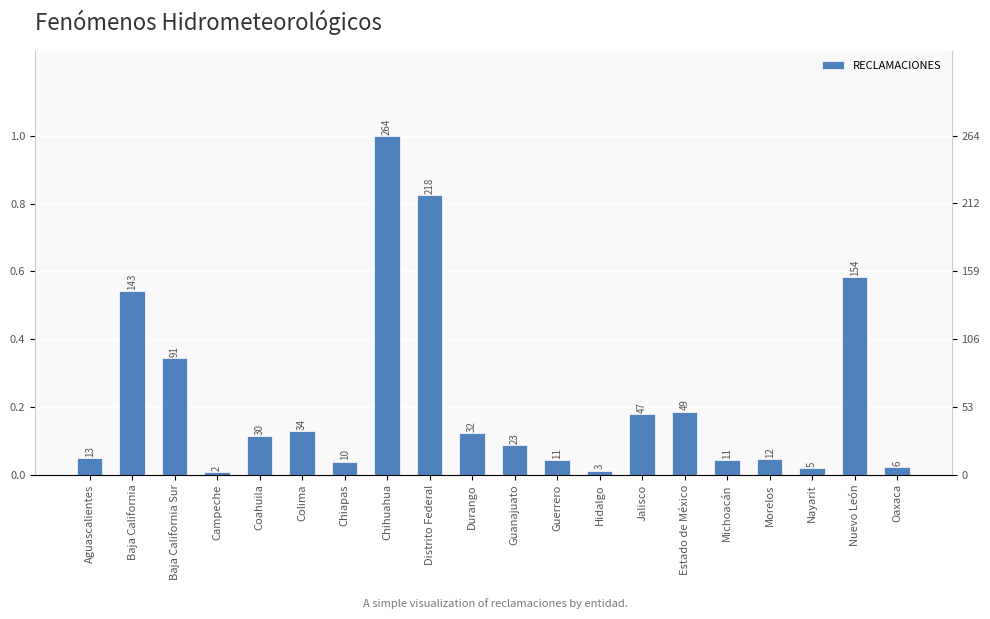

What is the average value?

58